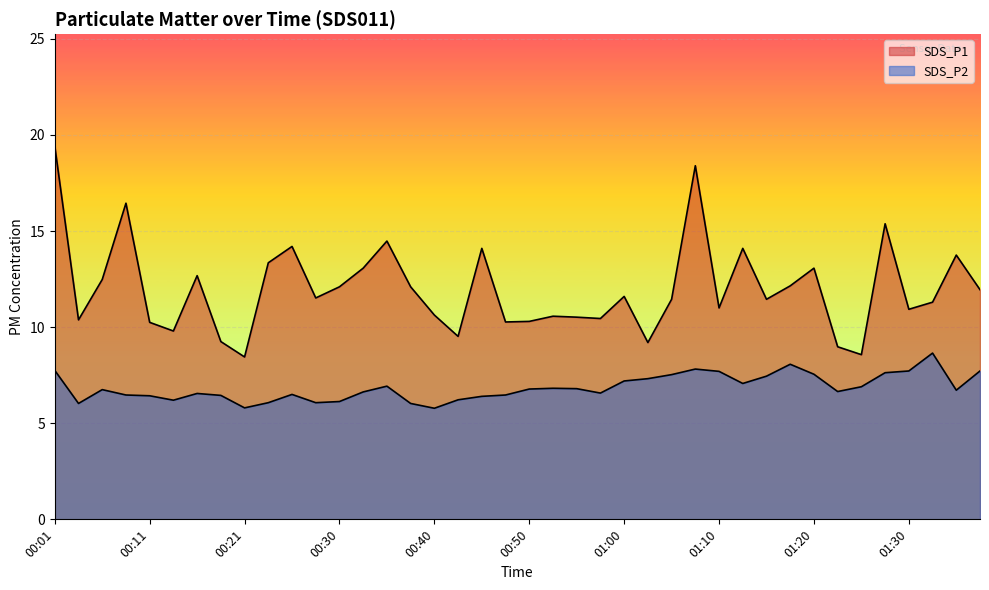

What is the sum of the SDS_P1 values at 01:10 and 00:23?

24.4